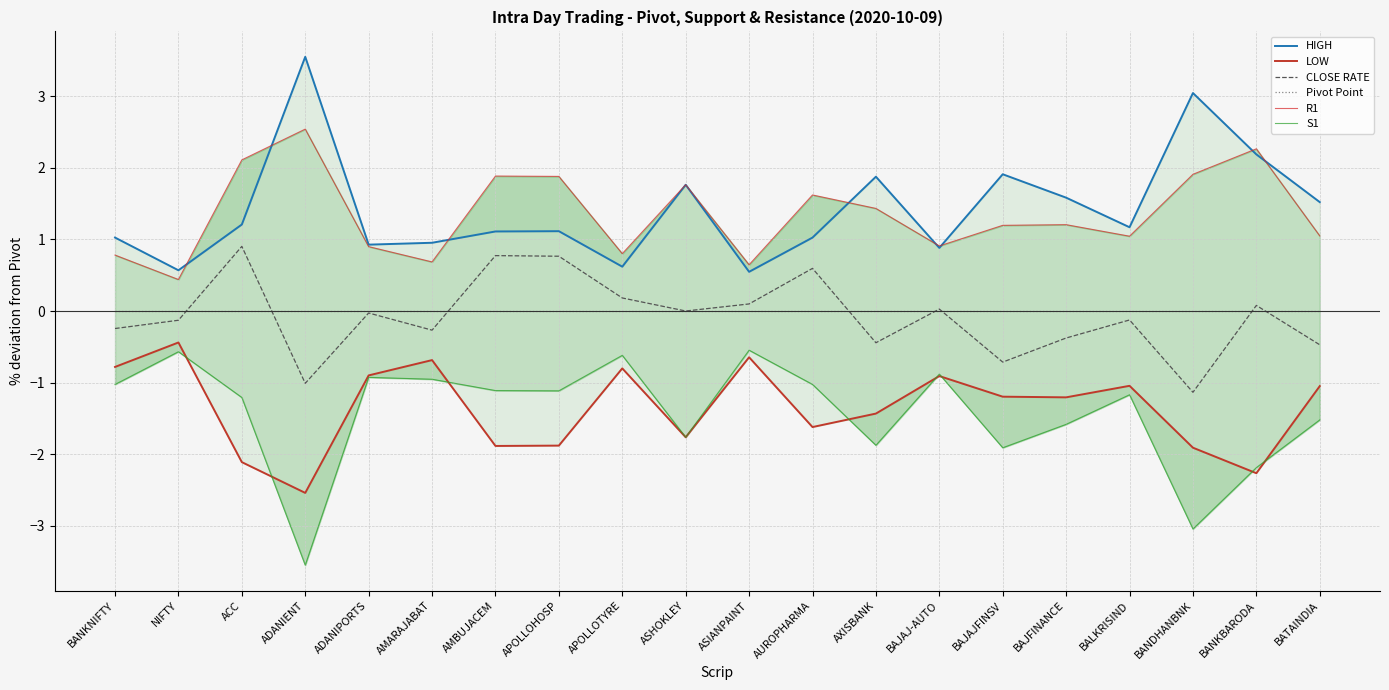

What is the label of the 7th point from the right?

BAJAJ-AUTO